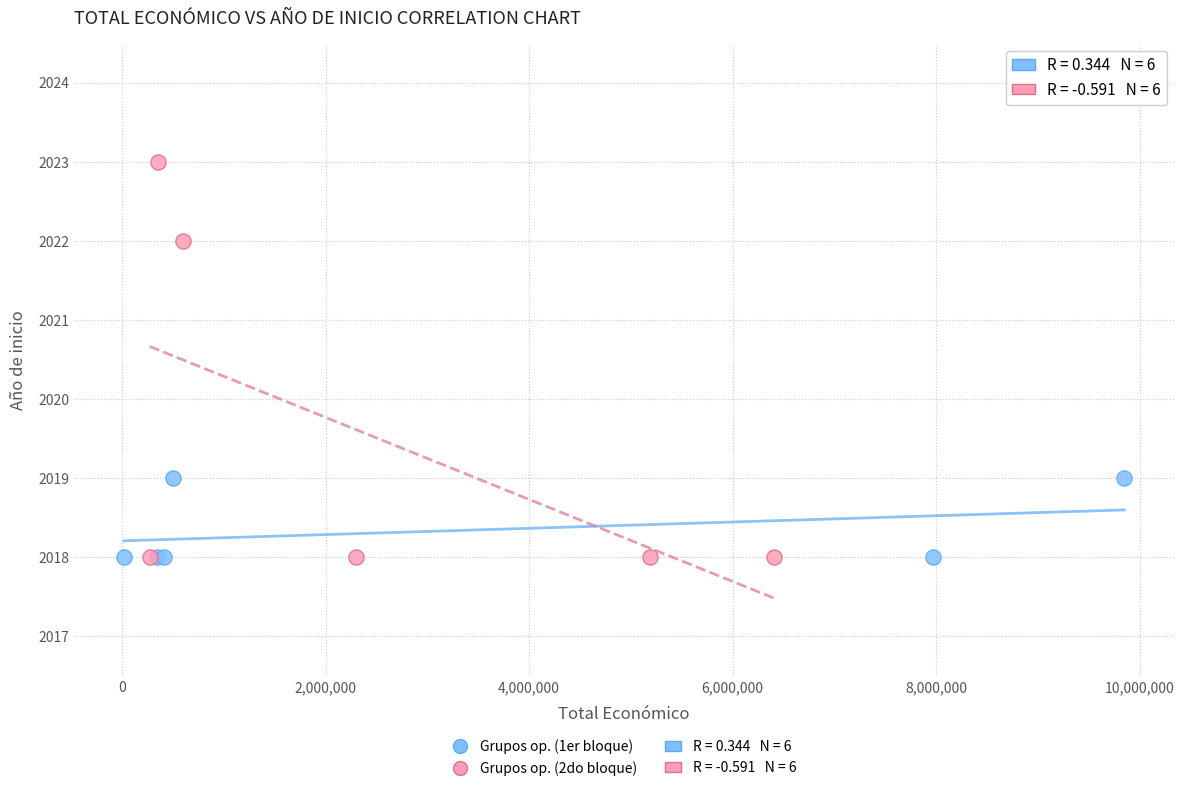

Which series contains the highest Y value?

Grupos op. (2do bloque)